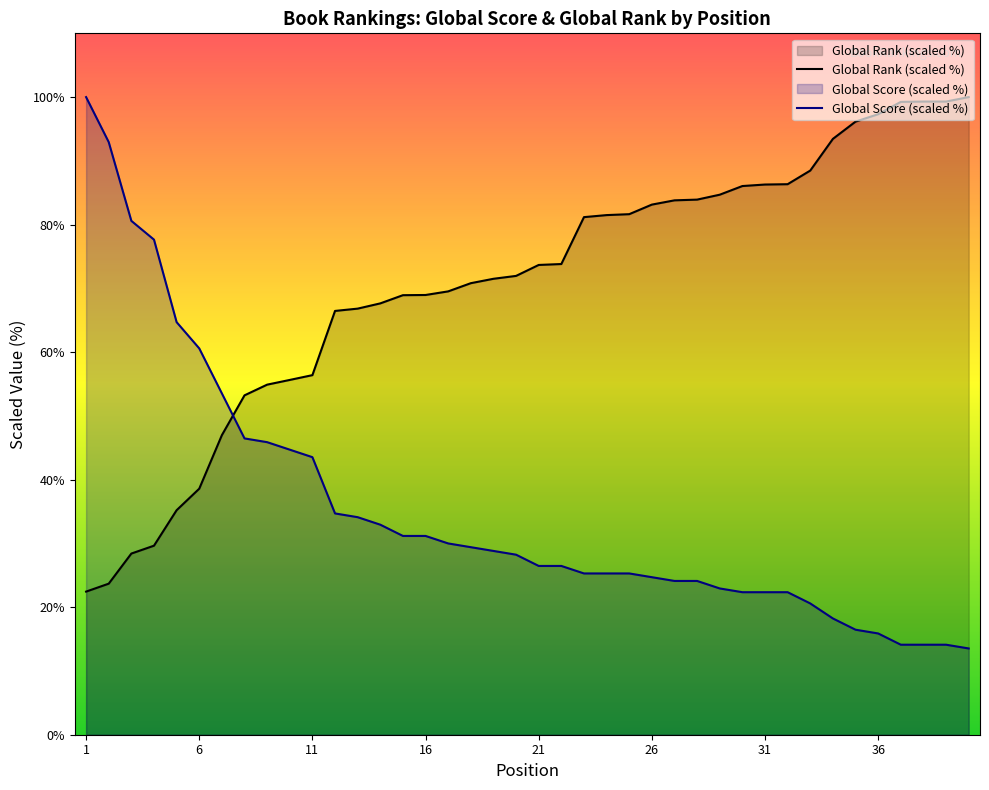

Which series has the largest range (max minus min)?

Global Score (scaled %)